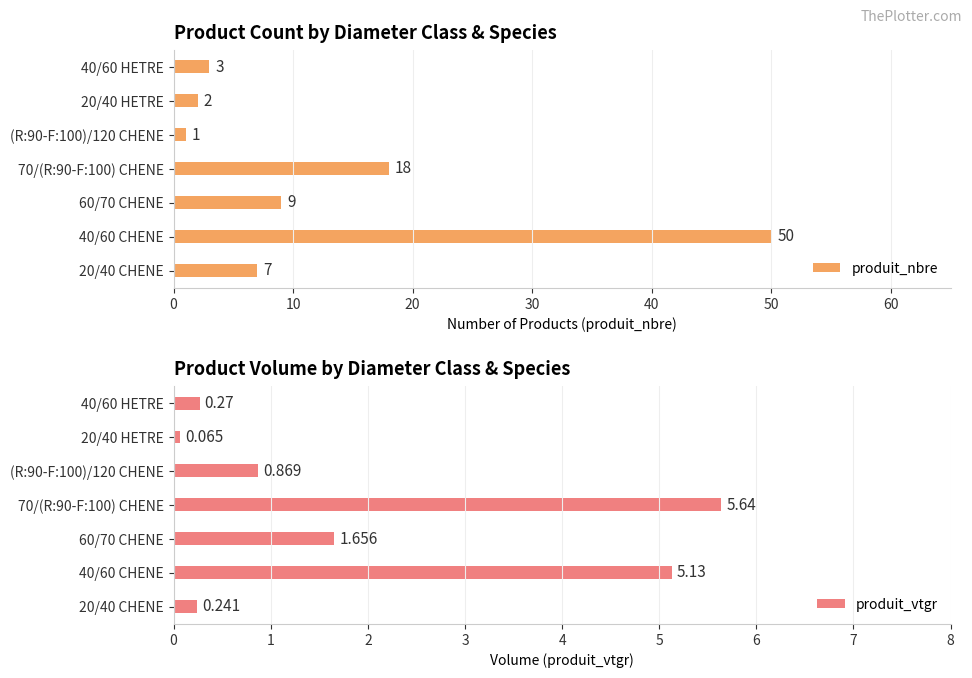

What are all the series names shown in the legend?

produit_nbre, produit_vtgr